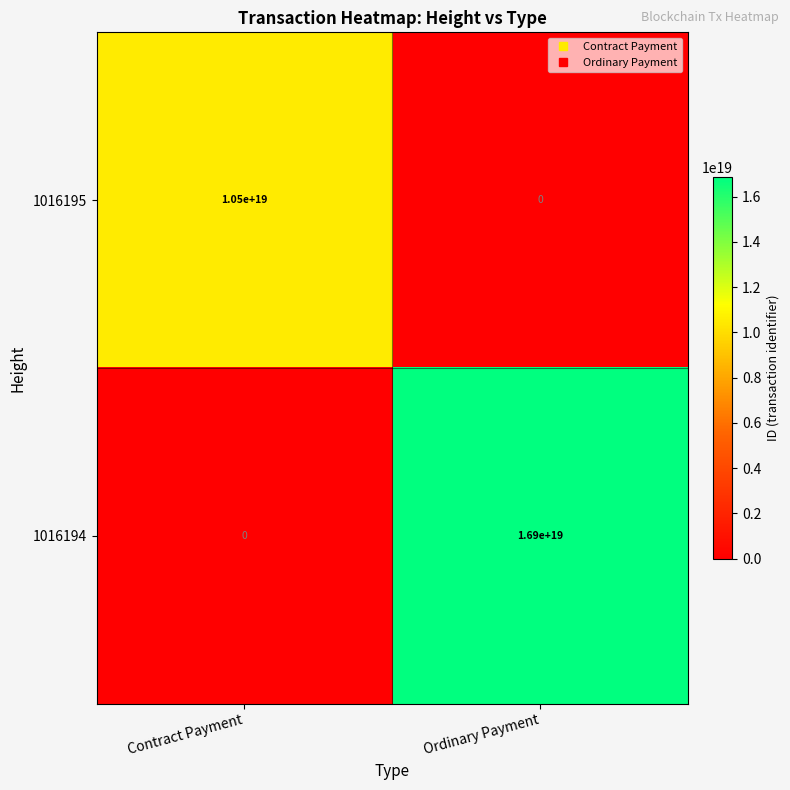

How many values in 1016195 are above zero?

1